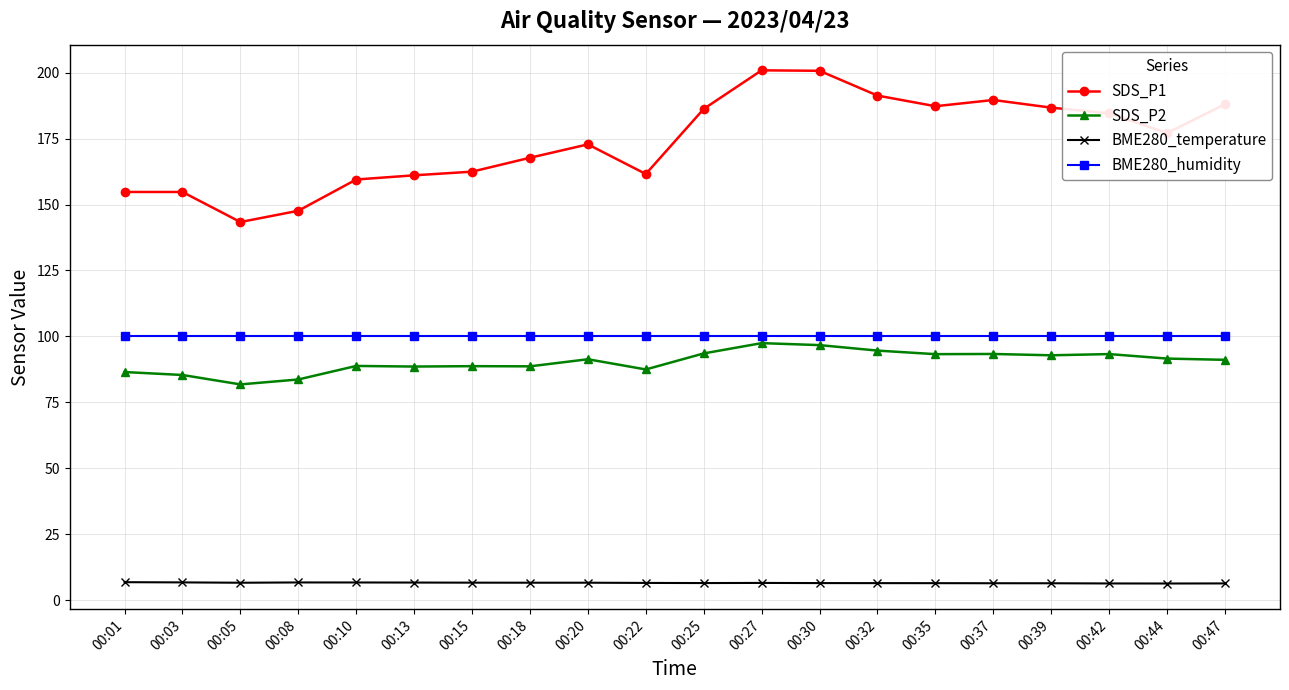

True or false: SDS_P2 has more than 2 points higher than both neighbors.

True